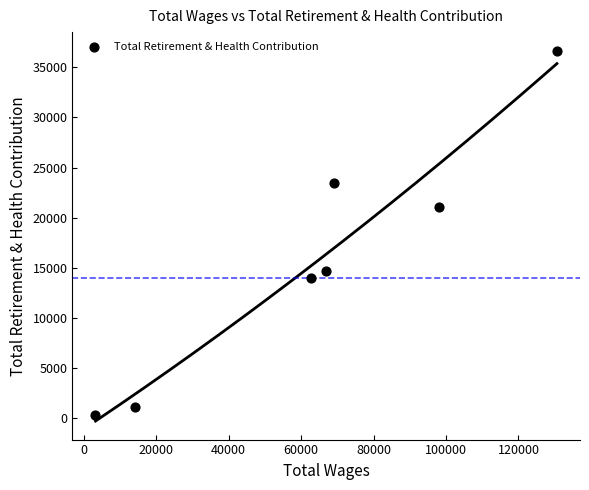

What Y value in the scatter plot is closest to 18475?

21072